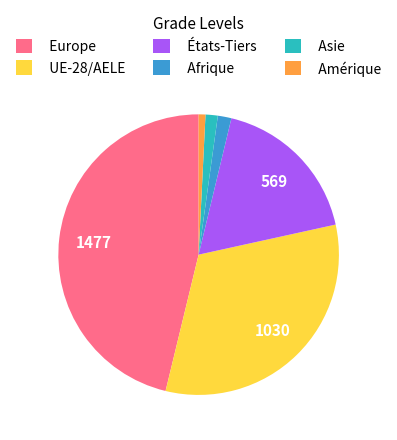

Between Europe and États-Tiers, which is larger?

Europe